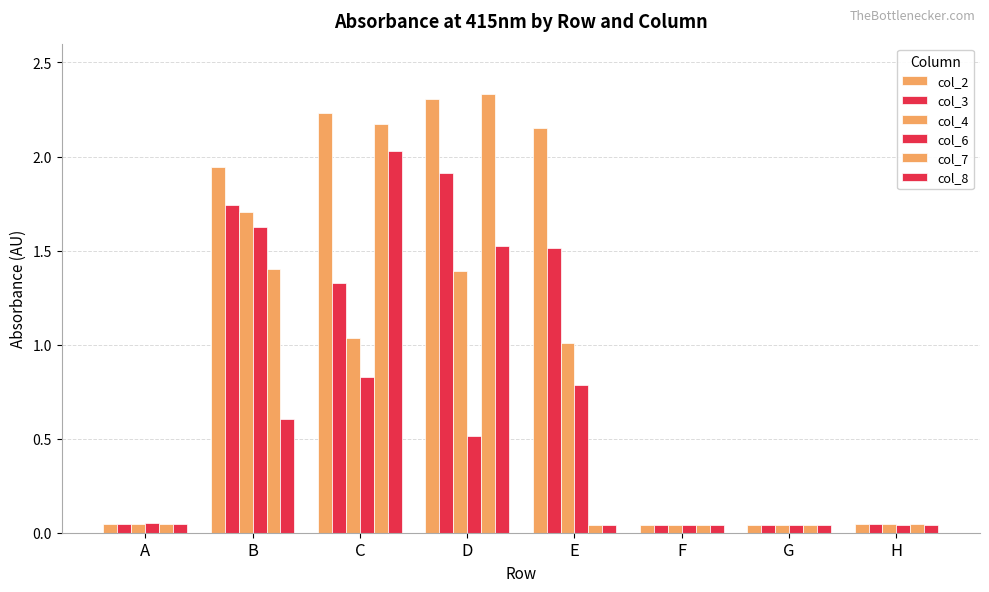

Count the number of data series in this chart.

6